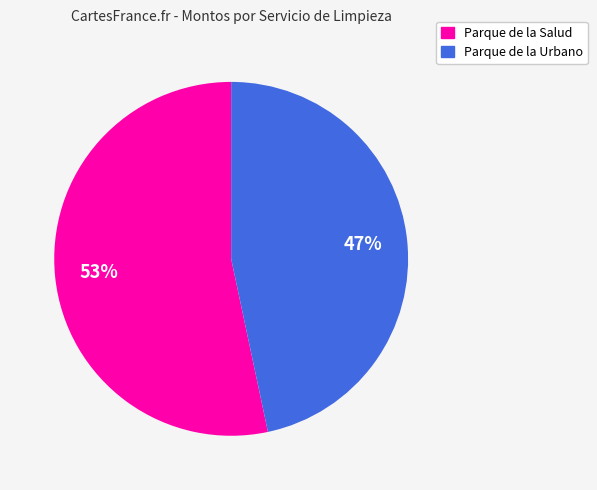

Combined, do Parque de la Salud and Parque de la Urbano account for over 50%?

Yes